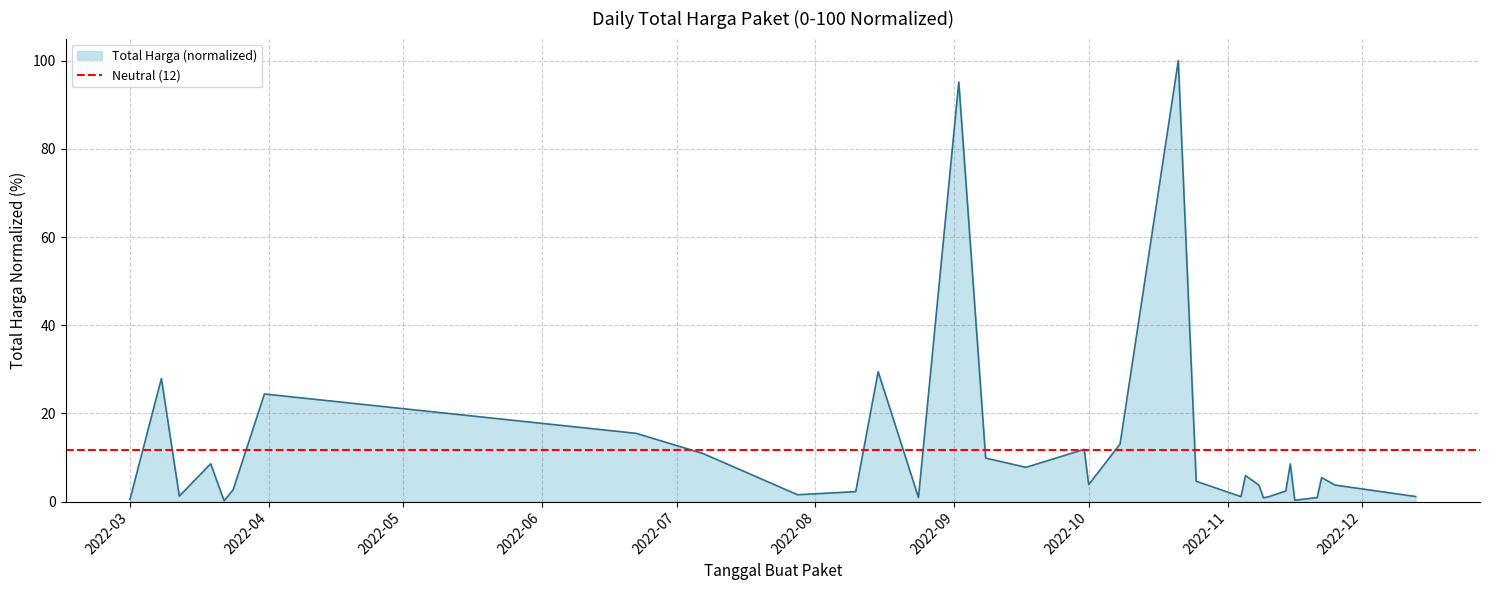

The Total Harga (normalized) series shows 3.8 at 2022-10. True or false?

True